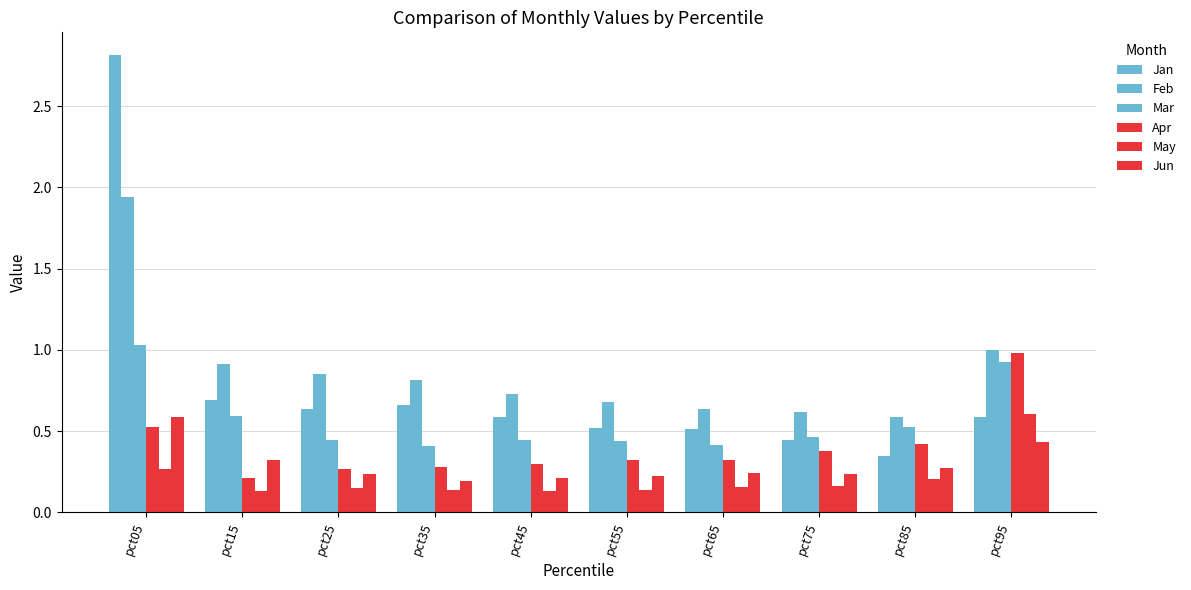

The value of Jan at pct75 is 0.1. True or false?

False